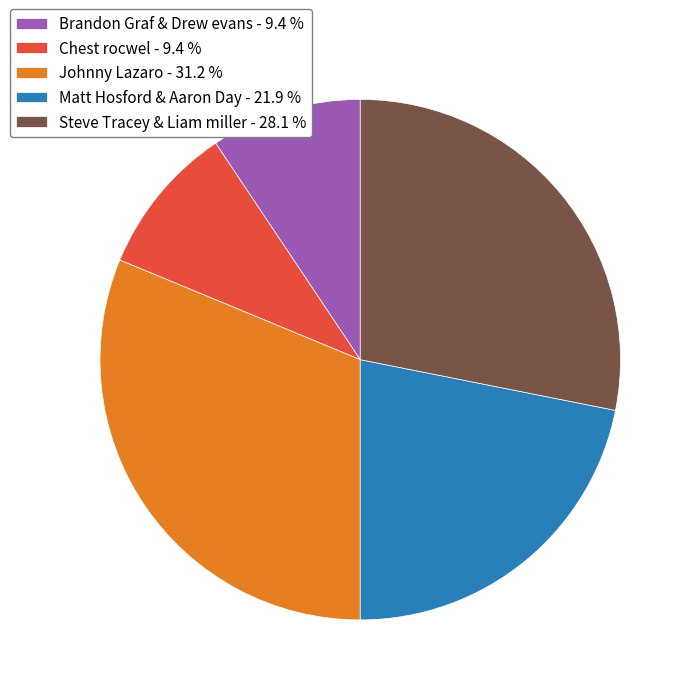

Between Brandon Graf & Drew evans - 9.4 % and Steve Tracey & Liam miller - 28.1 %, which is larger?

Steve Tracey & Liam miller - 28.1 %